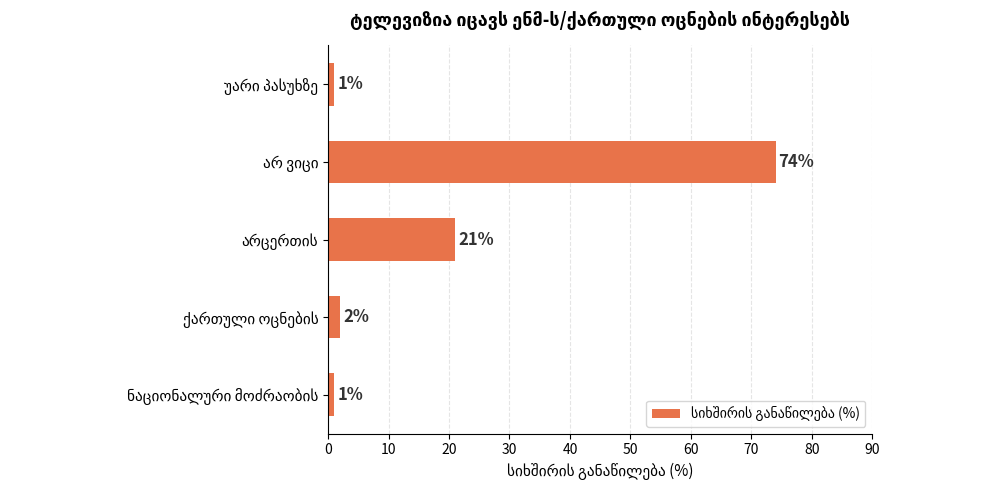

What is the greatest value displayed?

74